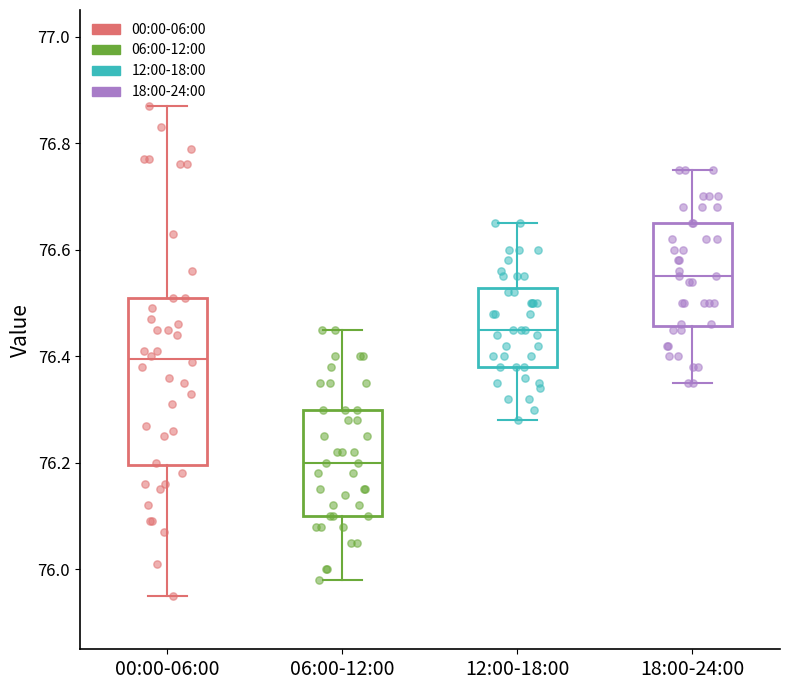

Reading left to right, transcribe this box plot: for each box, give where its median line is, the range the box spans, and where its two whiskers end, as read against the y-axis. The values are not printed on the chart, so give them approximately, as read against the axis.

00:00-06:00: median 76.40, box 76.20 to 76.52, whiskers 75.96 to 76.88
06:00-12:00: median 76.20, box 76.10 to 76.30, whiskers 75.98 to 76.46
12:00-18:00: median 76.46, box 76.38 to 76.52, whiskers 76.28 to 76.66
18:00-24:00: median 76.56, box 76.46 to 76.66, whiskers 76.36 to 76.76